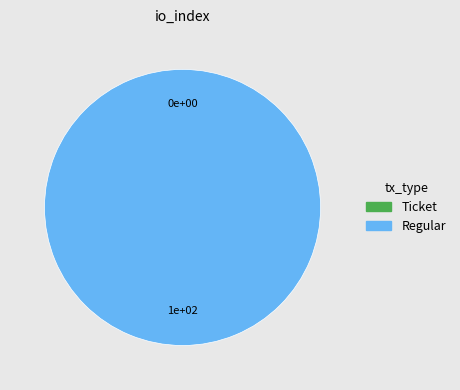

Which category has the biggest portion of the pie?

Regular